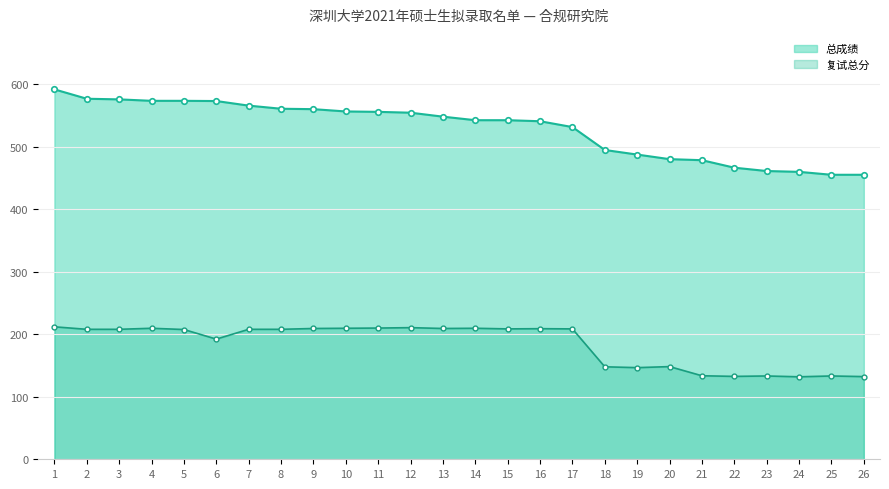

At which category does the chart reach its minimum across all series?

24